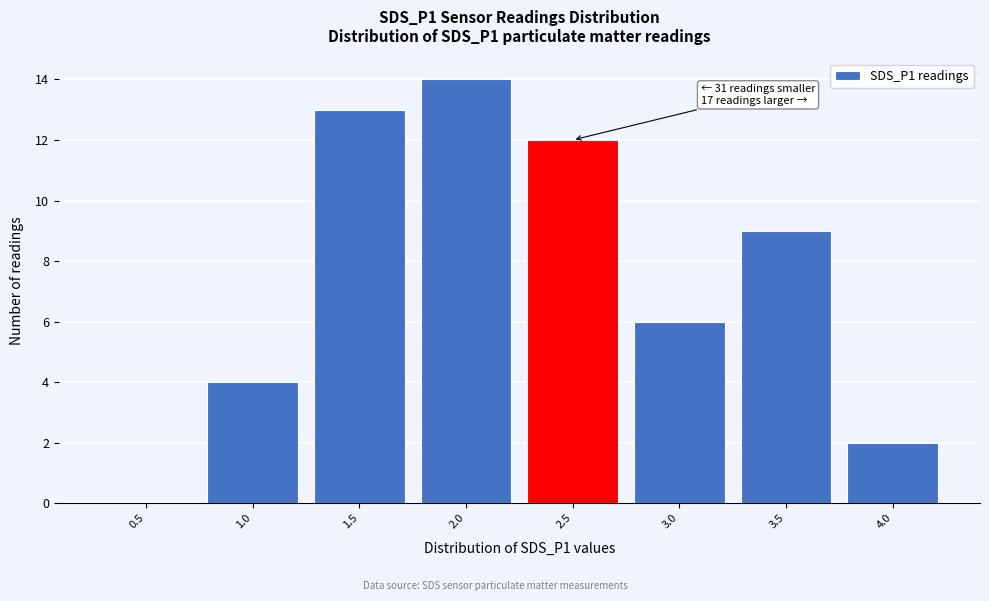

Reading right to left, transcribe all the data shown in this chart.

4.0=2	3.5=9	3.0=6	2.5=12	2.0=14	1.5=13	1.0=4	0.5=0